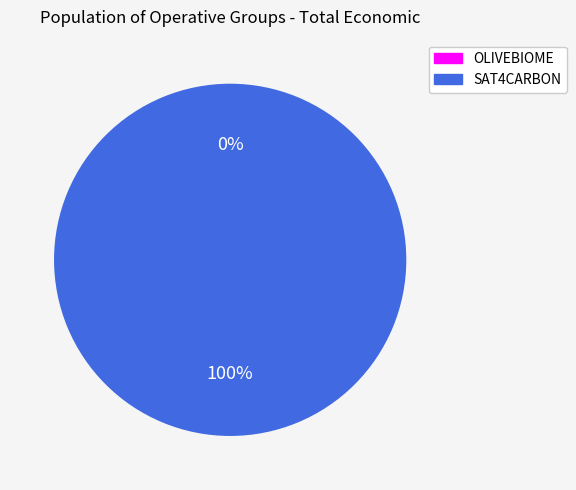

To the nearest percent, what is the average slice percentage?

50%